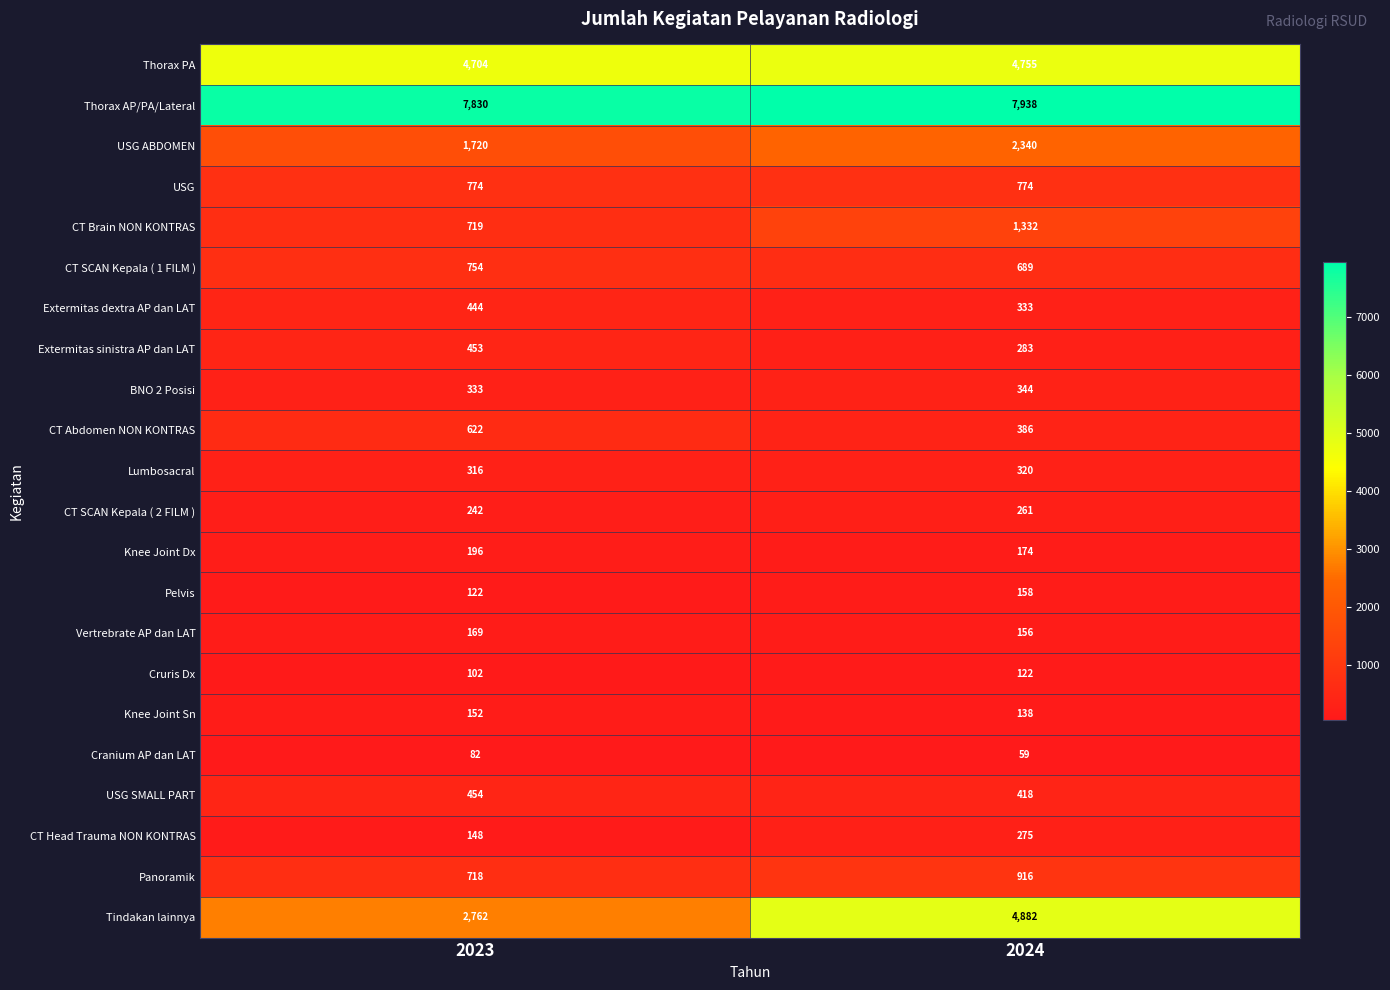

What is the sum of the Thorax AP/PA/Lateral values at 2024 and 2023?

15768